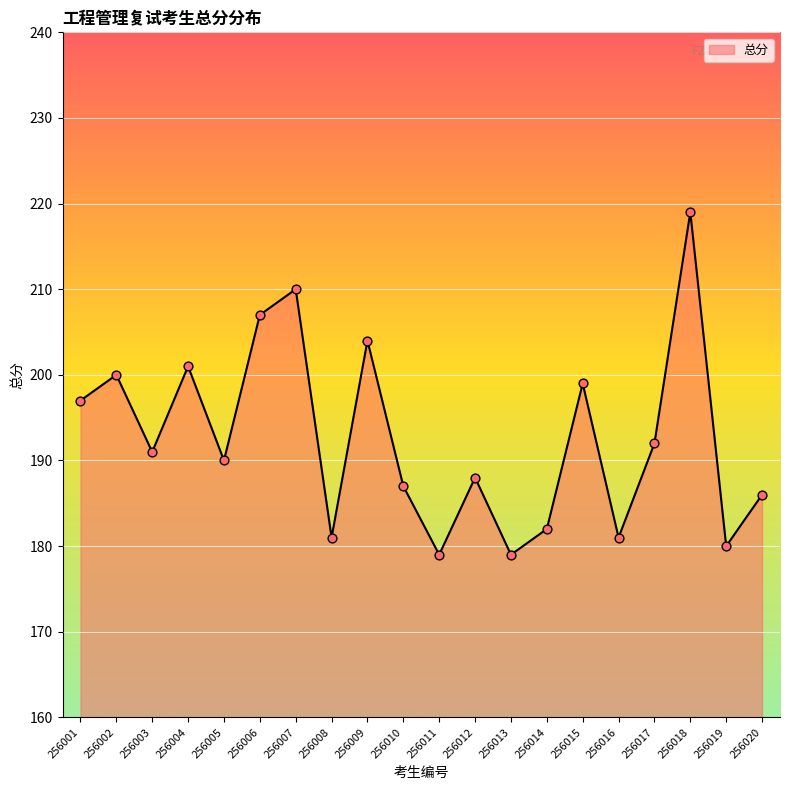

Which has a higher value, 256017 or 256002?

256002